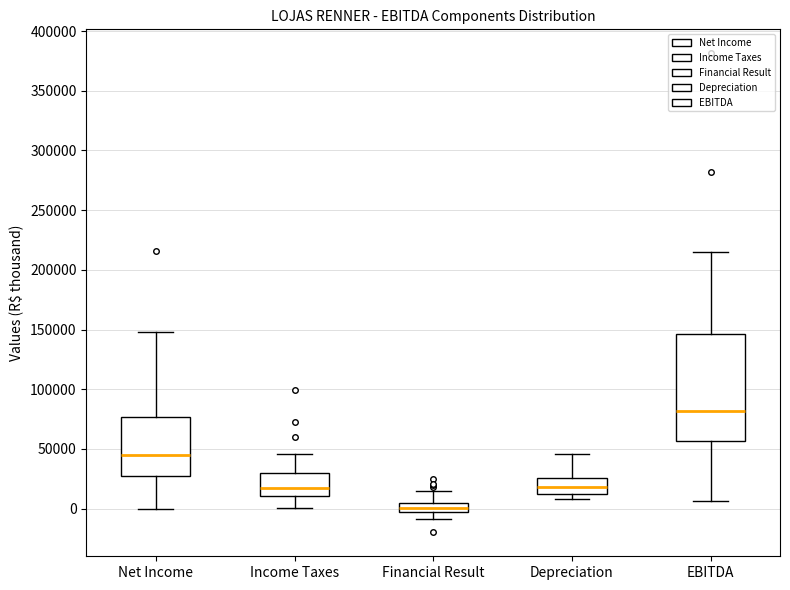

Which box has the lowest median line?

Financial Result